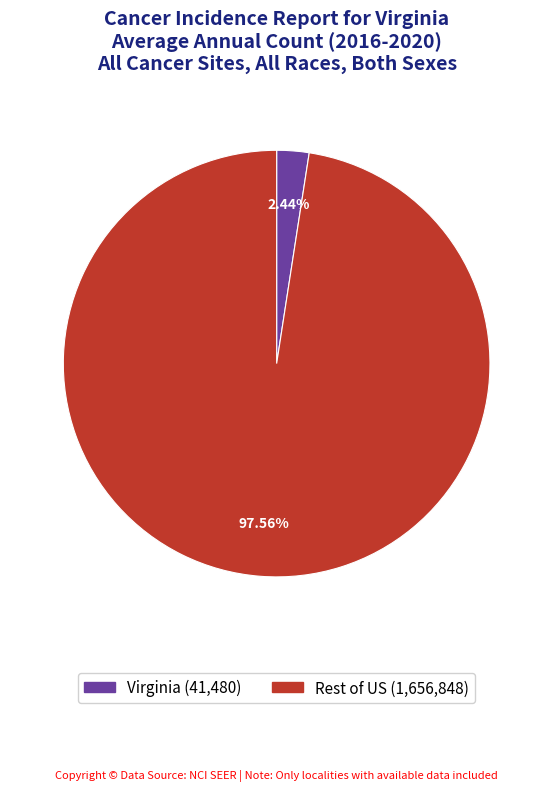

Does any single category account for the majority?

Yes